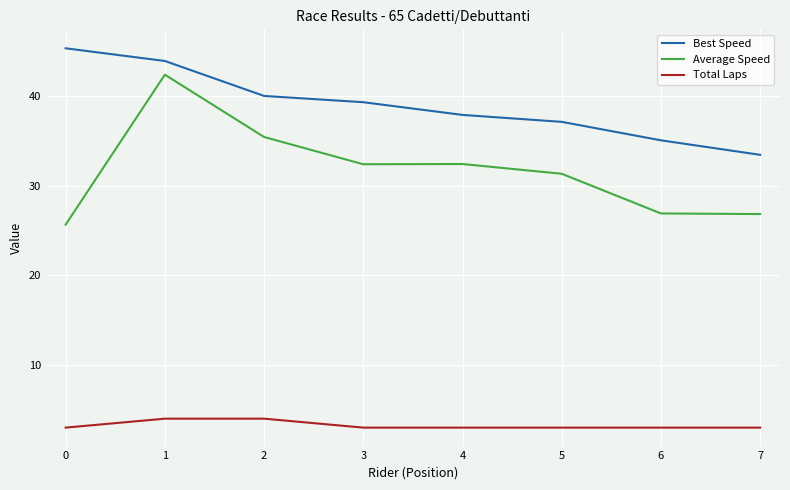

The Average Speed series shows 35.5 at 2. True or false?

True